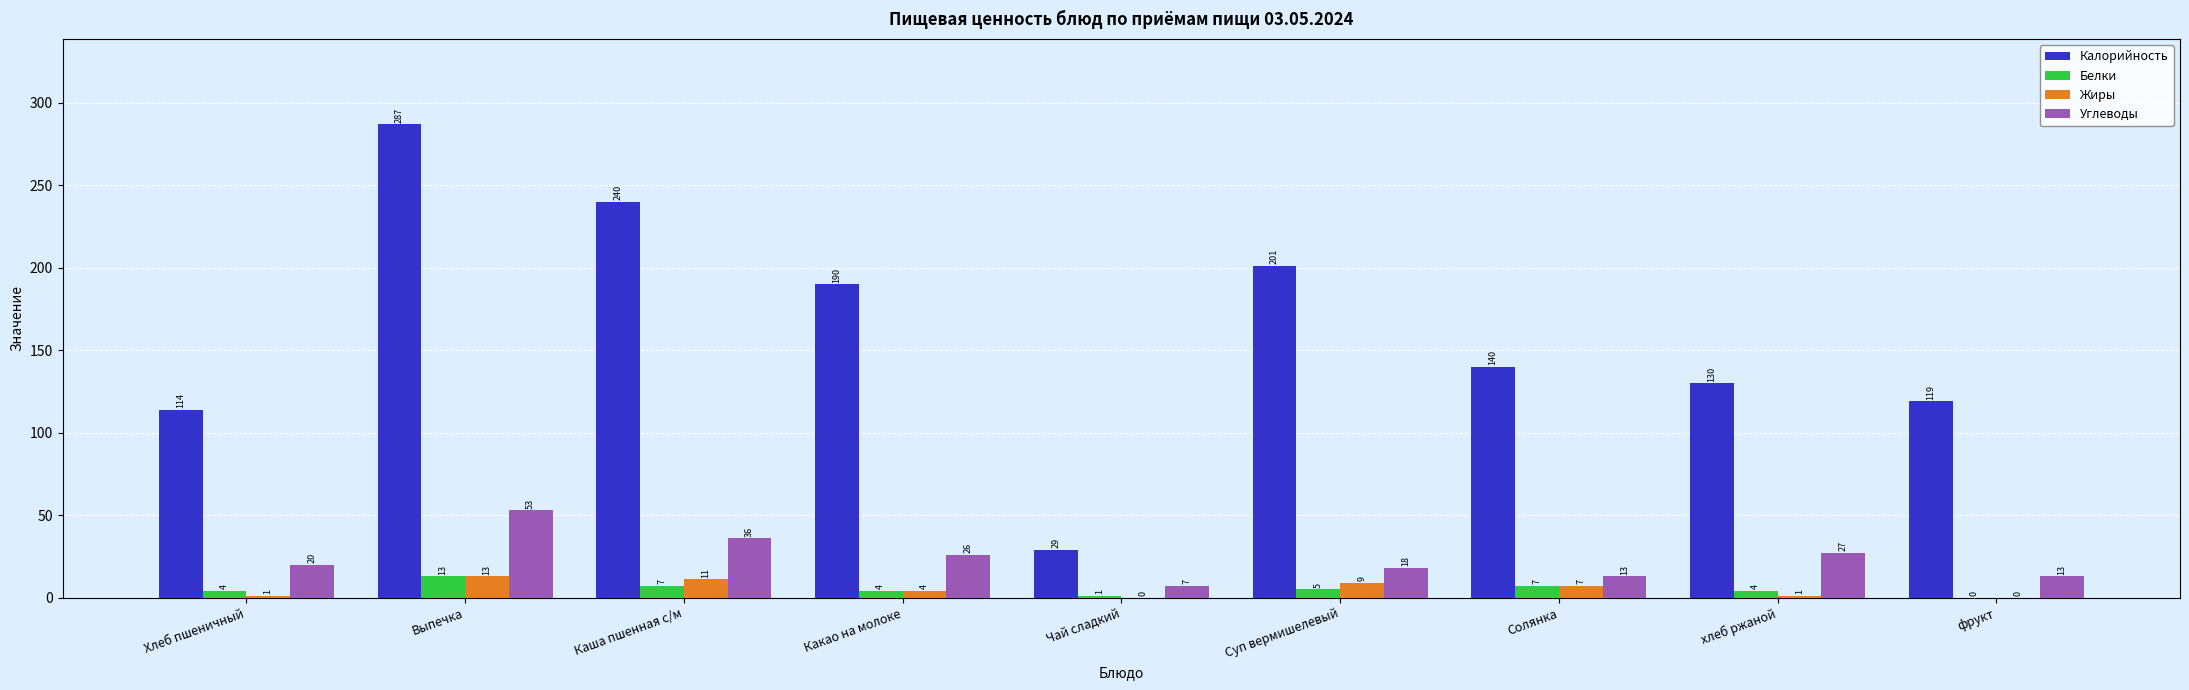

Reading left to right, what are all the values shown in this chart?

Калорийность: Хлеб пшеничный=114	Выпечка=287	Каша пшенная с/м=240	Какао на молоке=190	Чай сладкий=29	Суп вермишелевый=201	Солянка=140	хлеб ржаной=130	фрукт=119
Белки: Хлеб пшеничный=4	Выпечка=13	Каша пшенная с/м=7	Какао на молоке=4	Чай сладкий=1	Суп вермишелевый=5	Солянка=7	хлеб ржаной=4	фрукт=0
Жиры: Хлеб пшеничный=1	Выпечка=13	Каша пшенная с/м=11	Какао на молоке=4	Чай сладкий=0	Суп вермишелевый=9	Солянка=7	хлеб ржаной=1	фрукт=0
Углеводы: Хлеб пшеничный=20	Выпечка=53	Каша пшенная с/м=36	Какао на молоке=26	Чай сладкий=7	Суп вермишелевый=18	Солянка=13	хлеб ржаной=27	фрукт=13